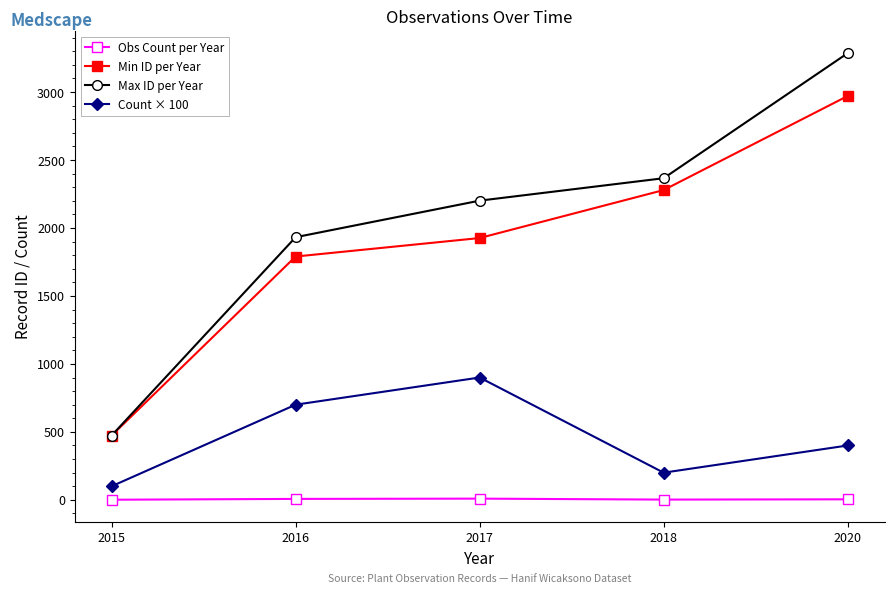

True or false: Count × 100 and Min ID per Year intersect in this chart.

False